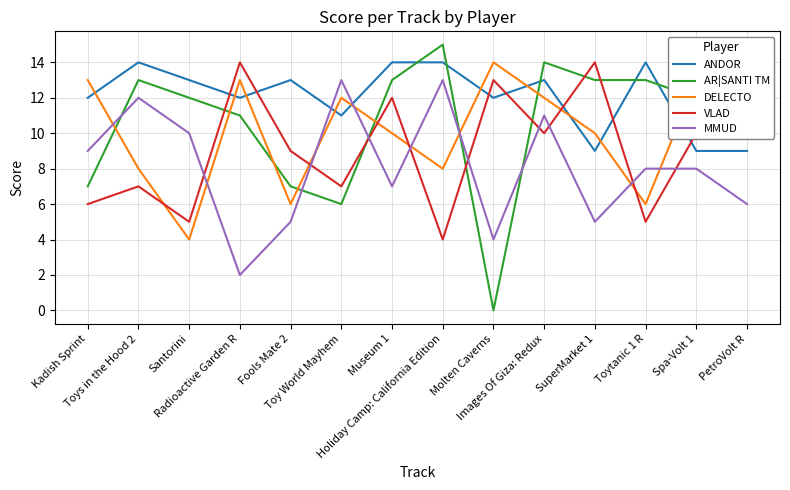

How many distinct data groups are displayed?

5